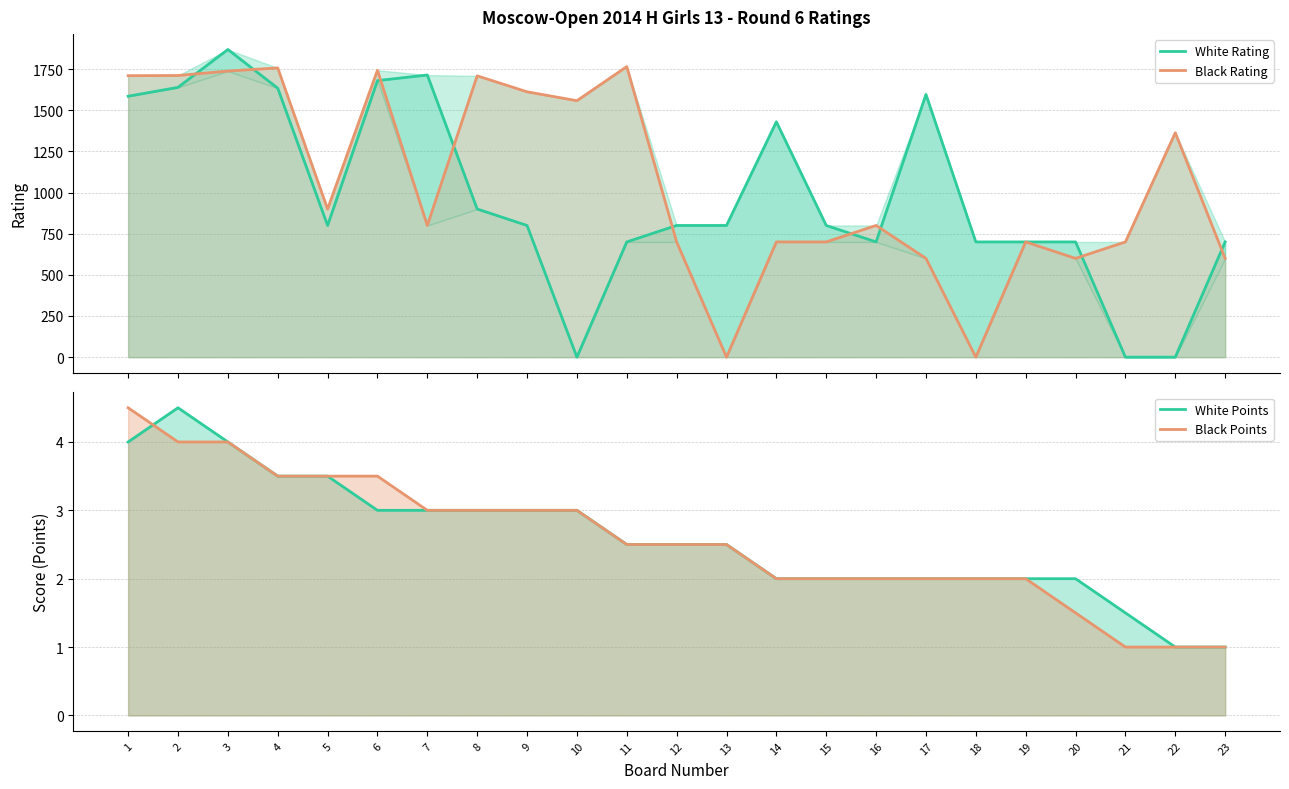

What is the difference between the highest and lowest values at 9?

1609.0